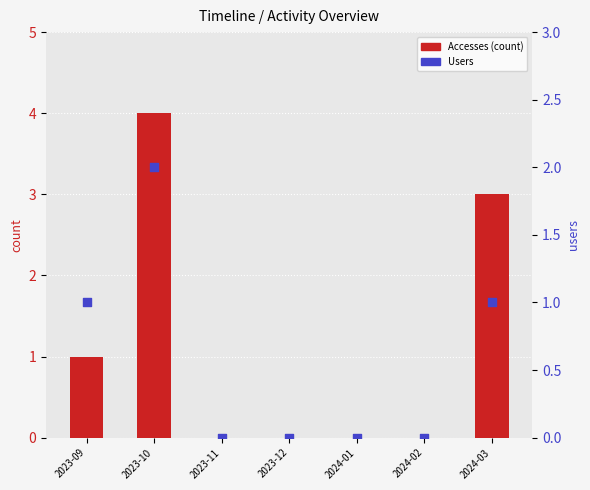

Which series has the largest Y range (max minus min)?

Accesses (count)